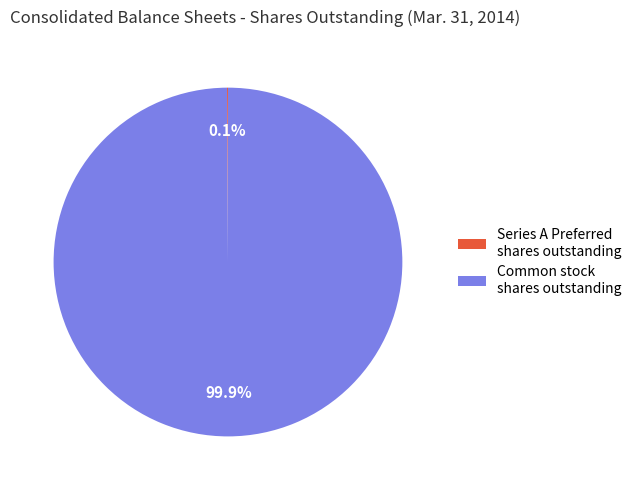

Is there a majority slice in this chart?

Yes